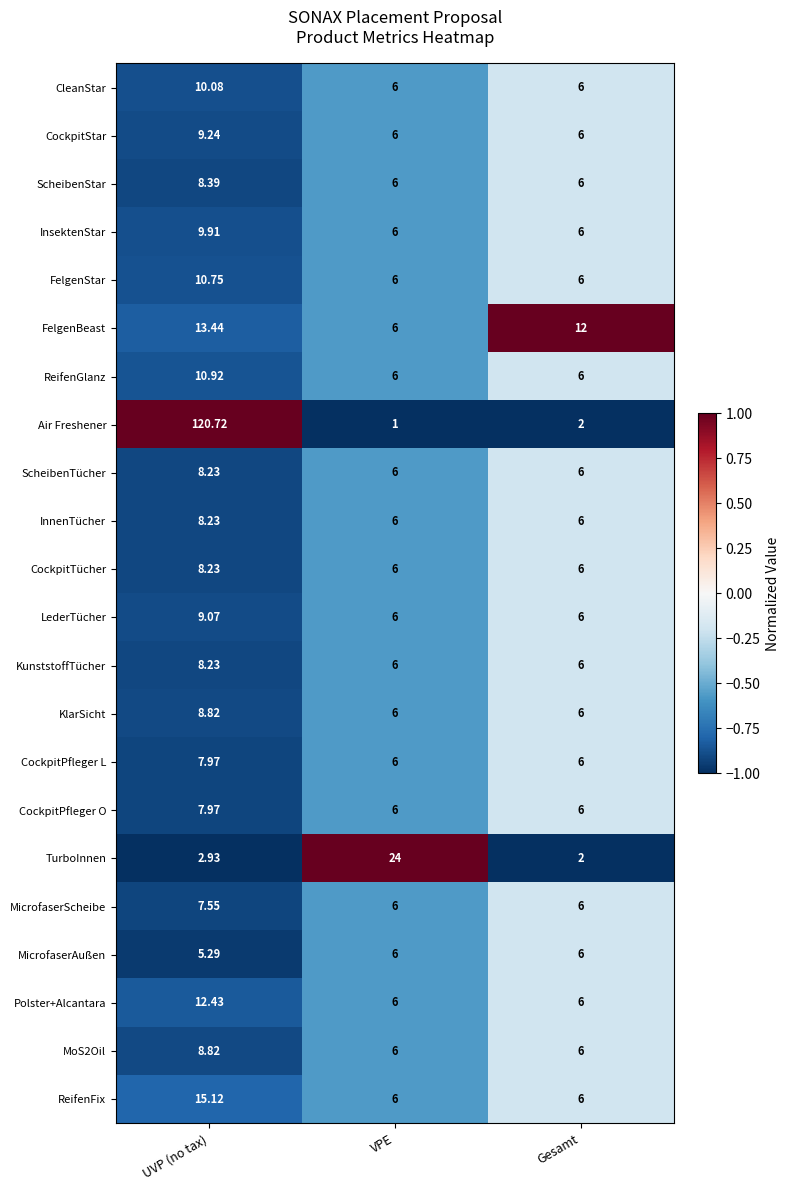

Which series has the largest total across all categories?

Air Freshener